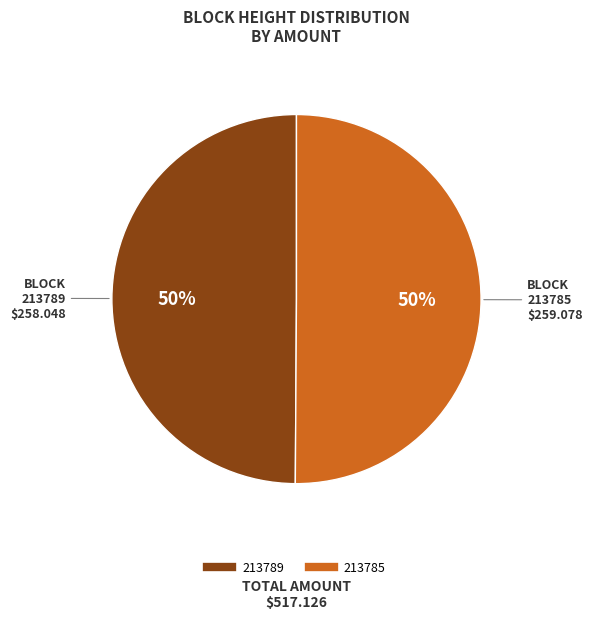

Count the number of slices in the pie.

2